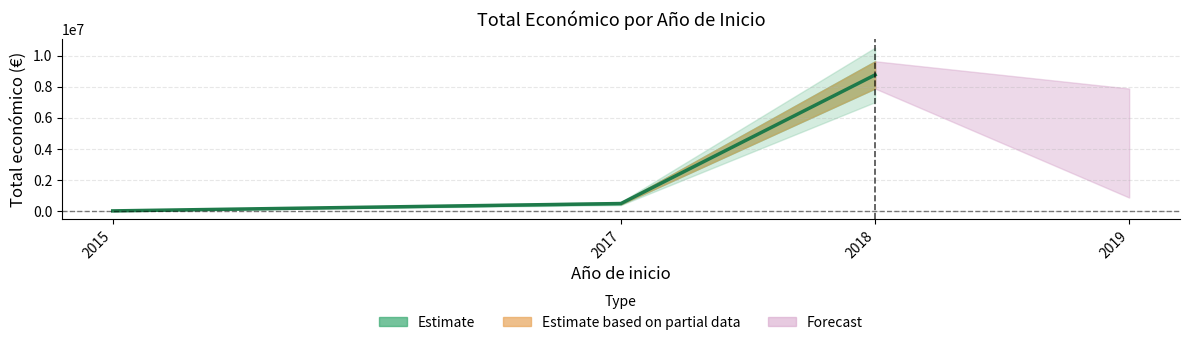

The chart shows a value of 19950 at 2015. True or false?

True